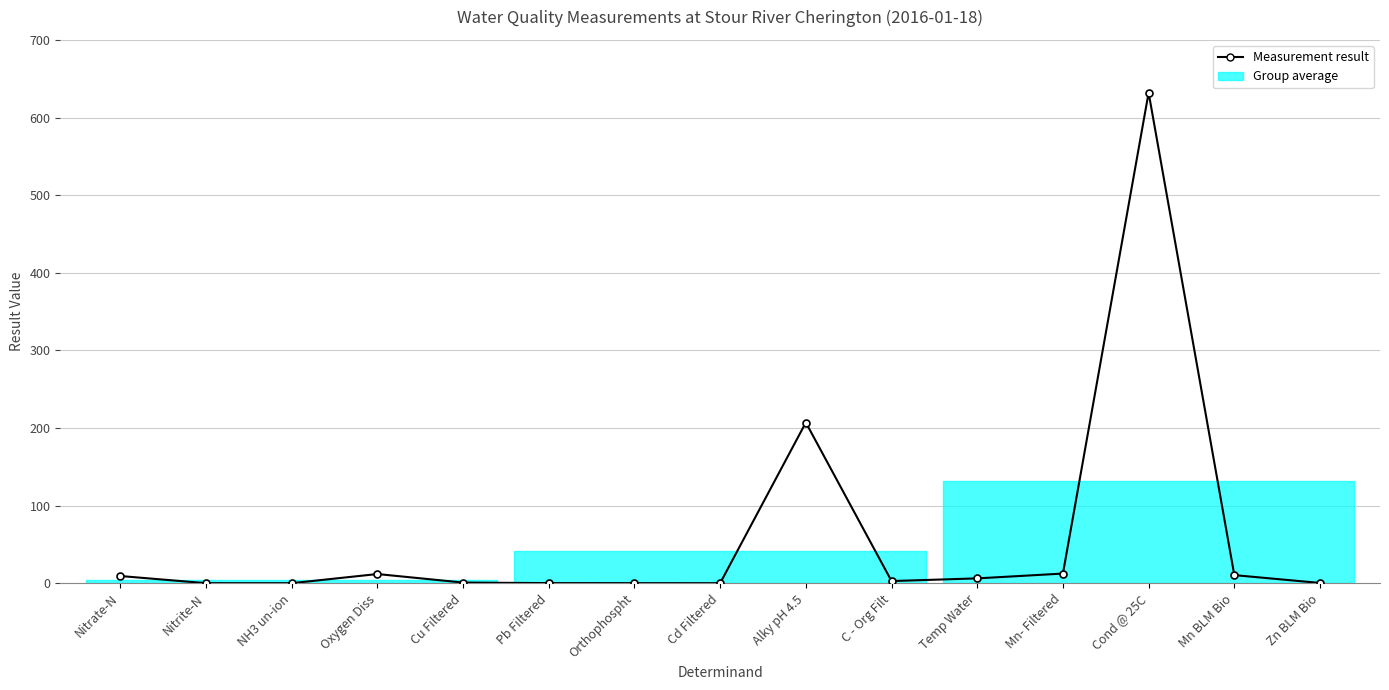

How many lines are shown in the chart?

1